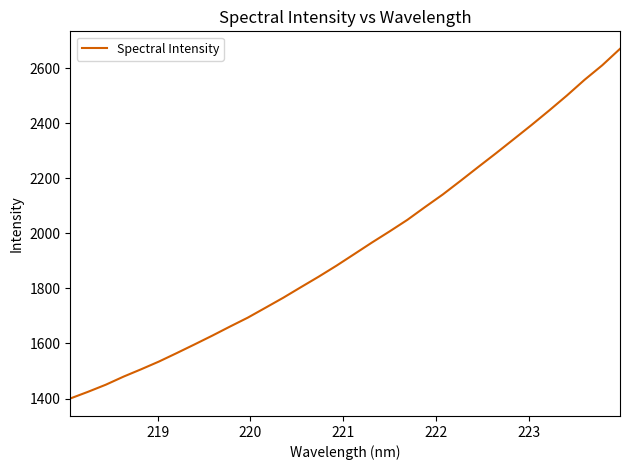

What is the difference between the maximum and minimum values?

1270.1